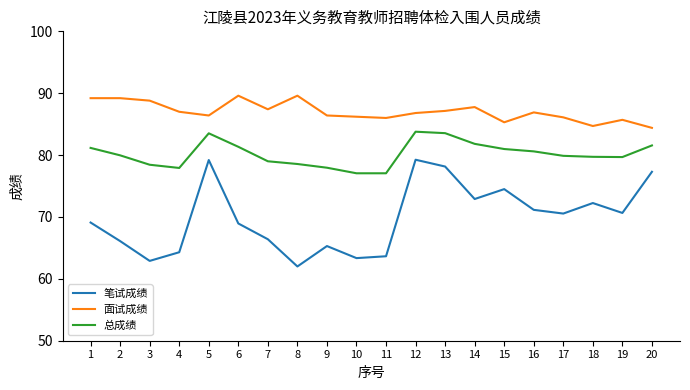

True or false: 总成绩 and 笔试成绩 cross at least once.

False